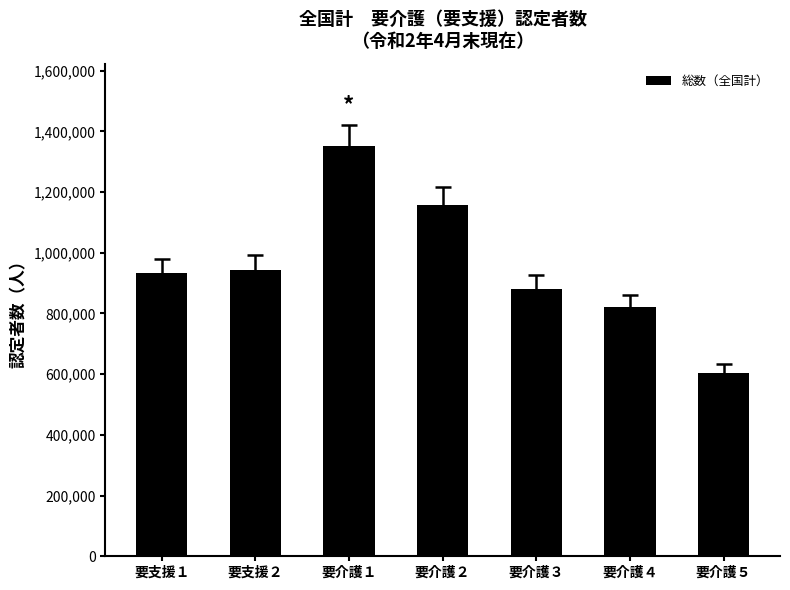

What is the sum of all values?

6693080